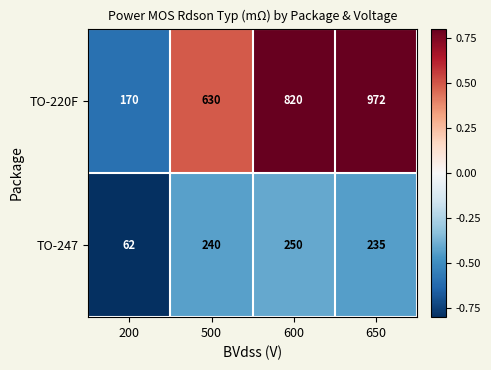

How many series are shown in this chart?

2